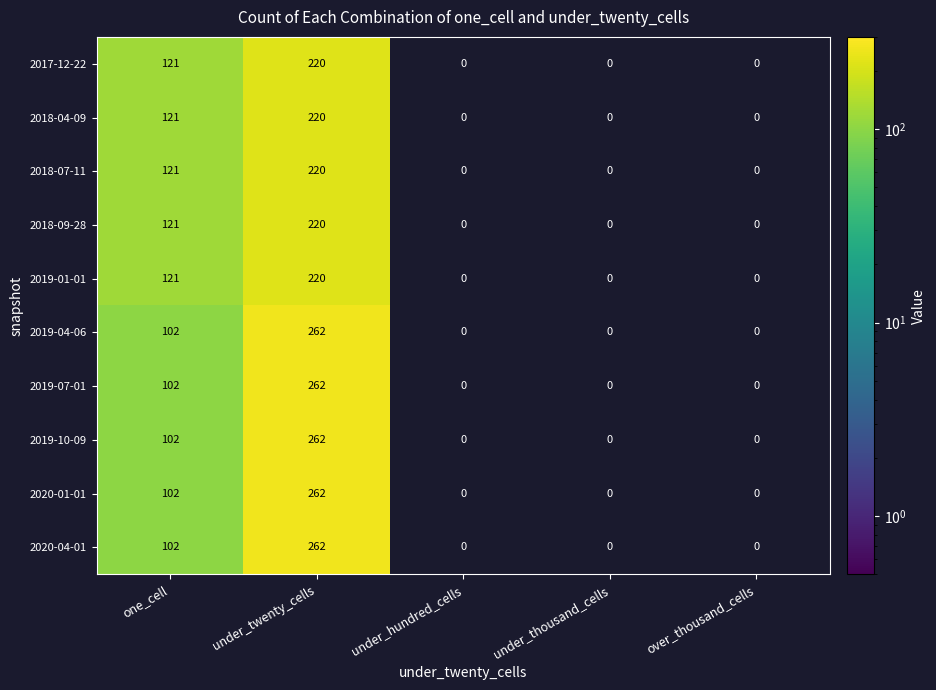

The 2017-12-22 series shows -116 at over_thousand_cells. True or false?

False